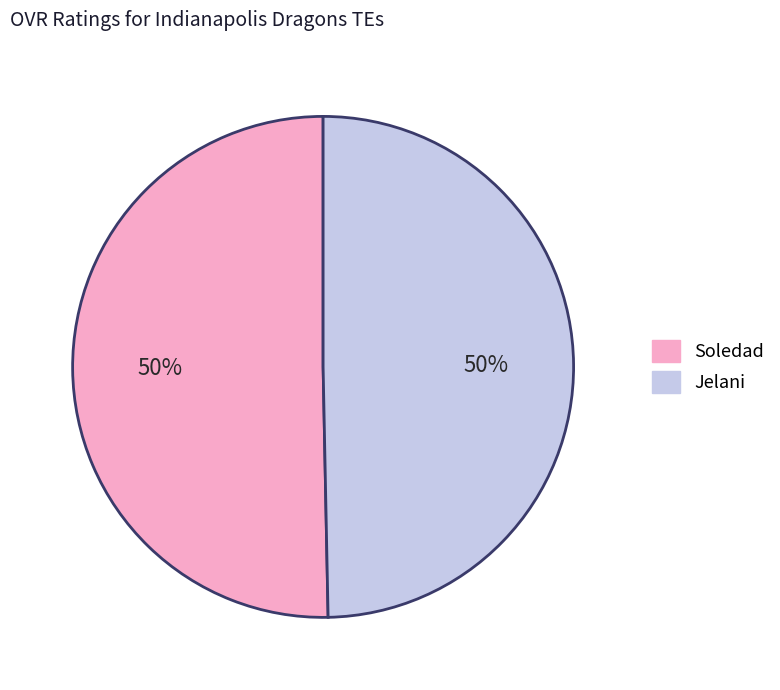

To the nearest percent, what is the average slice percentage?

50%